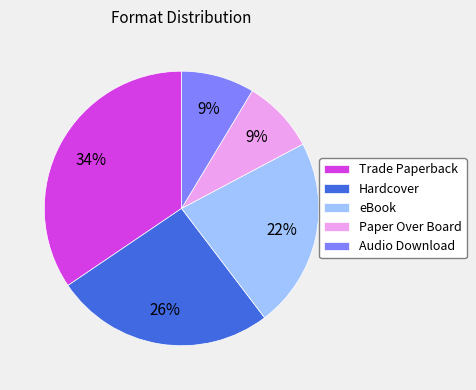

How many segments does this pie chart have?

5